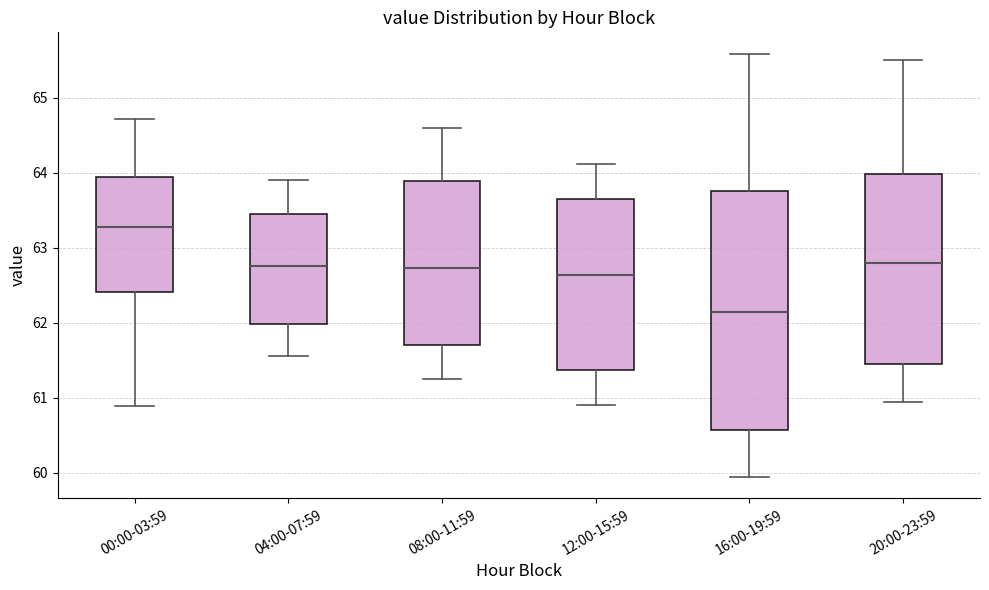

Reading left to right, transcribe this box plot: for each box, give where its median line is, the range the box spans, and where its two whiskers end, as read against the y-axis. The values are not printed on the chart, so give them approximately, as read against the axis.

00:00-03:59: median 63.3, box 62.4 to 63.9, whiskers 60.9 to 64.7
04:00-07:59: median 62.8, box 62.0 to 63.5, whiskers 61.6 to 63.9
08:00-11:59: median 62.7, box 61.7 to 63.9, whiskers 61.3 to 64.6
12:00-15:59: median 62.6, box 61.4 to 63.7, whiskers 60.9 to 64.1
16:00-19:59: median 62.1, box 60.6 to 63.8, whiskers 59.9 to 65.6
20:00-23:59: median 62.8, box 61.5 to 64.0, whiskers 60.9 to 65.5